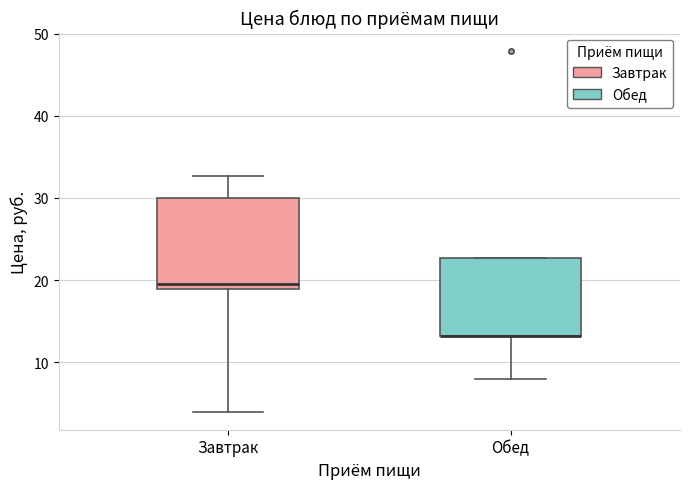

Comparing the boxes themselves (not the whiskers), which one is the tallest?

Завтрак